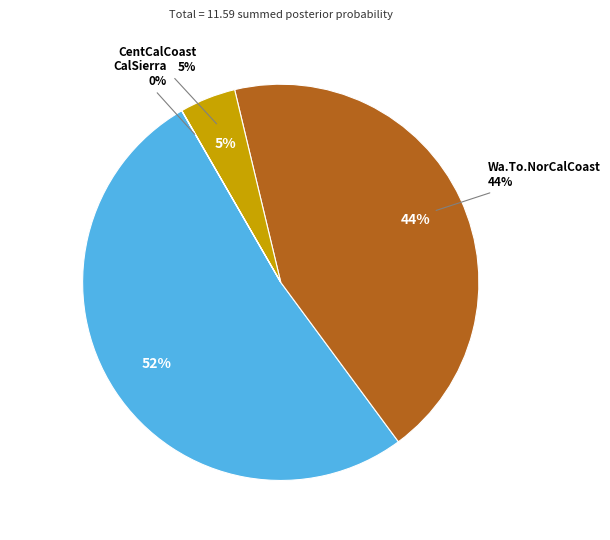

Do Wa.To.NorCalCoast and AK.EastBC.AB together represent more than half of the pie?

Yes